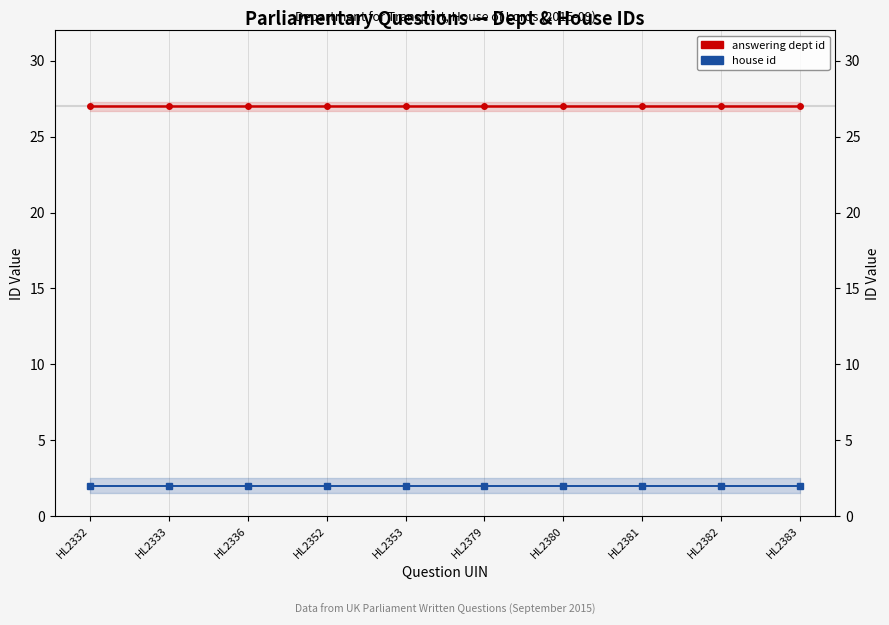

What is the approximate value of house id at HL2332?

2